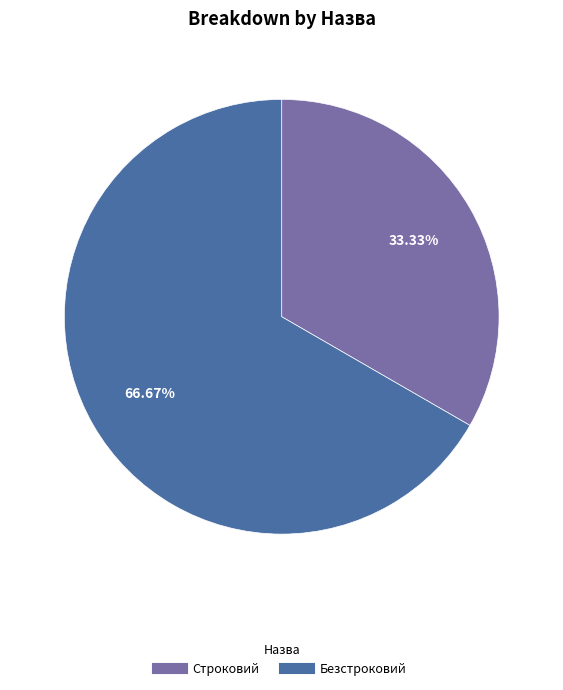

What percentage is the Безстроковий slice, to the nearest percent?

67%